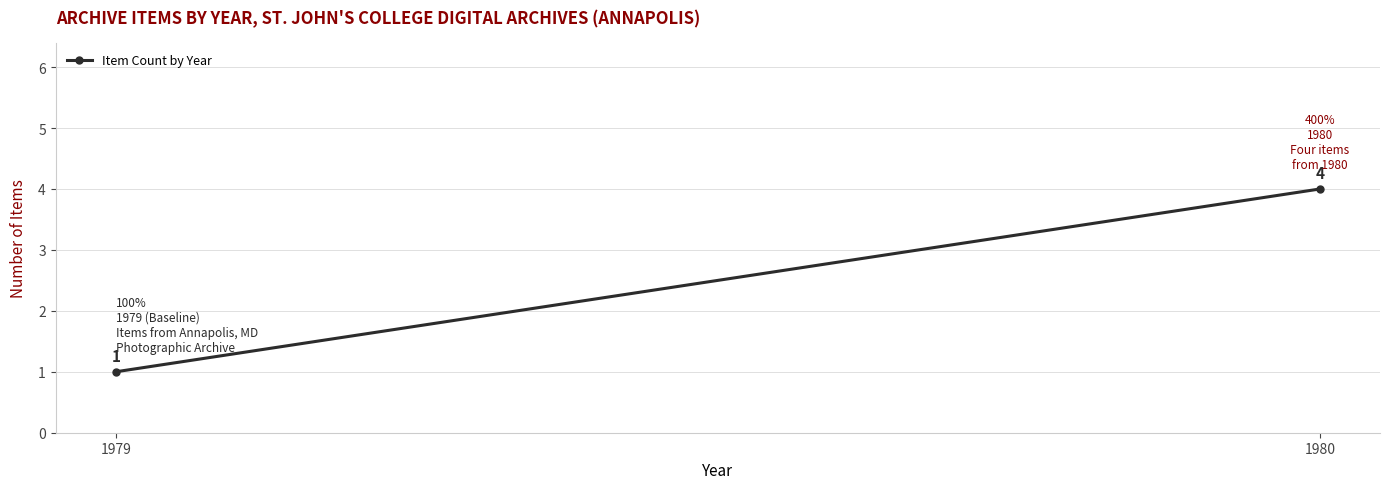

How many categories are shown in the chart?

2